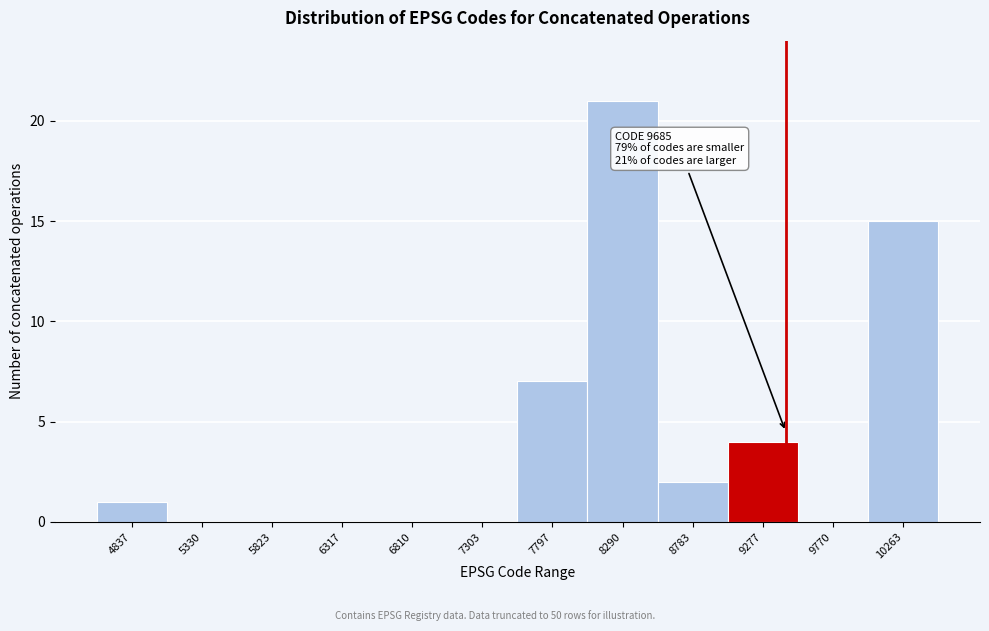

Reading left to right, transcribe all the data shown in this chart.

4837=1	5330=0	5823=0	6317=0	6810=0	7303=0	7797=7	8290=21	8783=2	9277=4	9770=0	10263=15